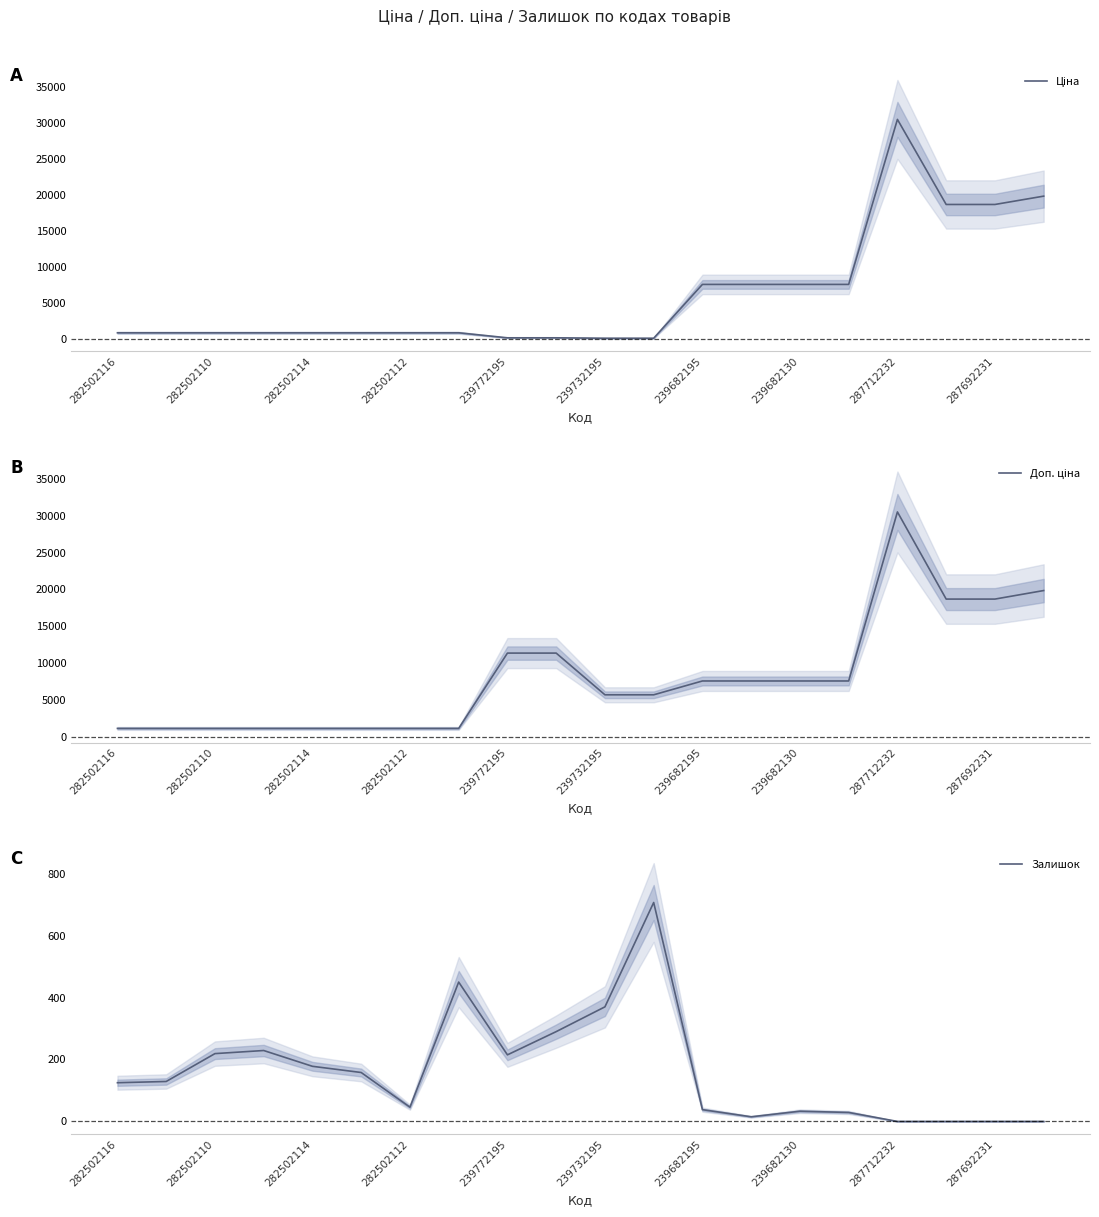

True or false: Доп. ціна has more than 0 interior local peaks.

True